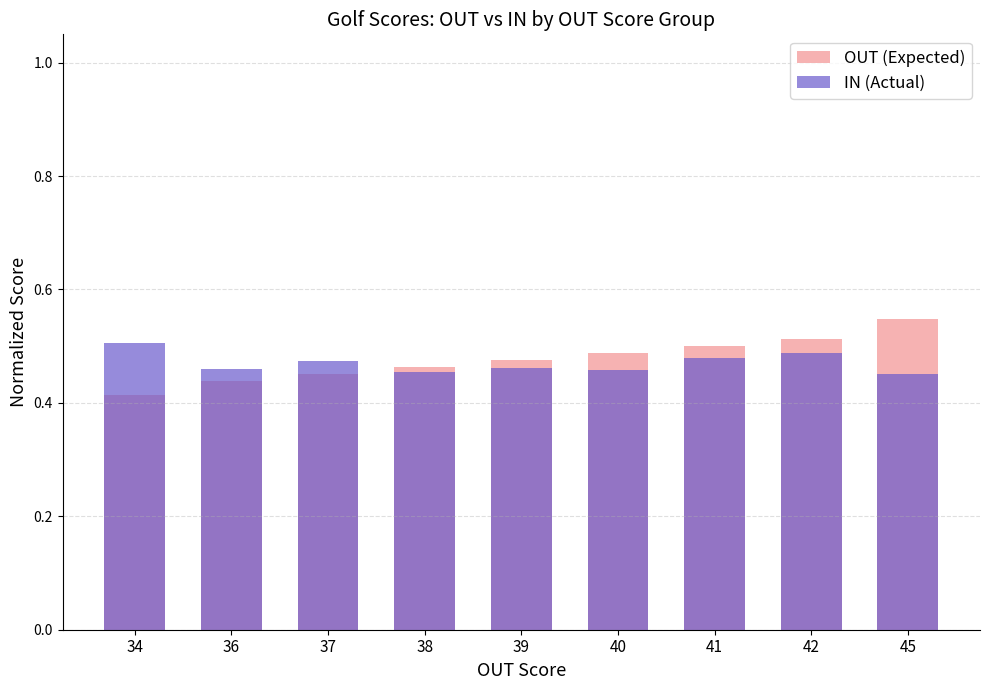

At which category is the sum across all series the highest?

42